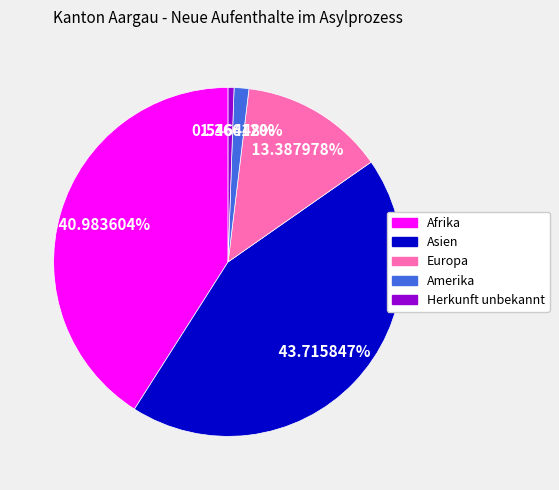

Does any single category account for the majority?

No